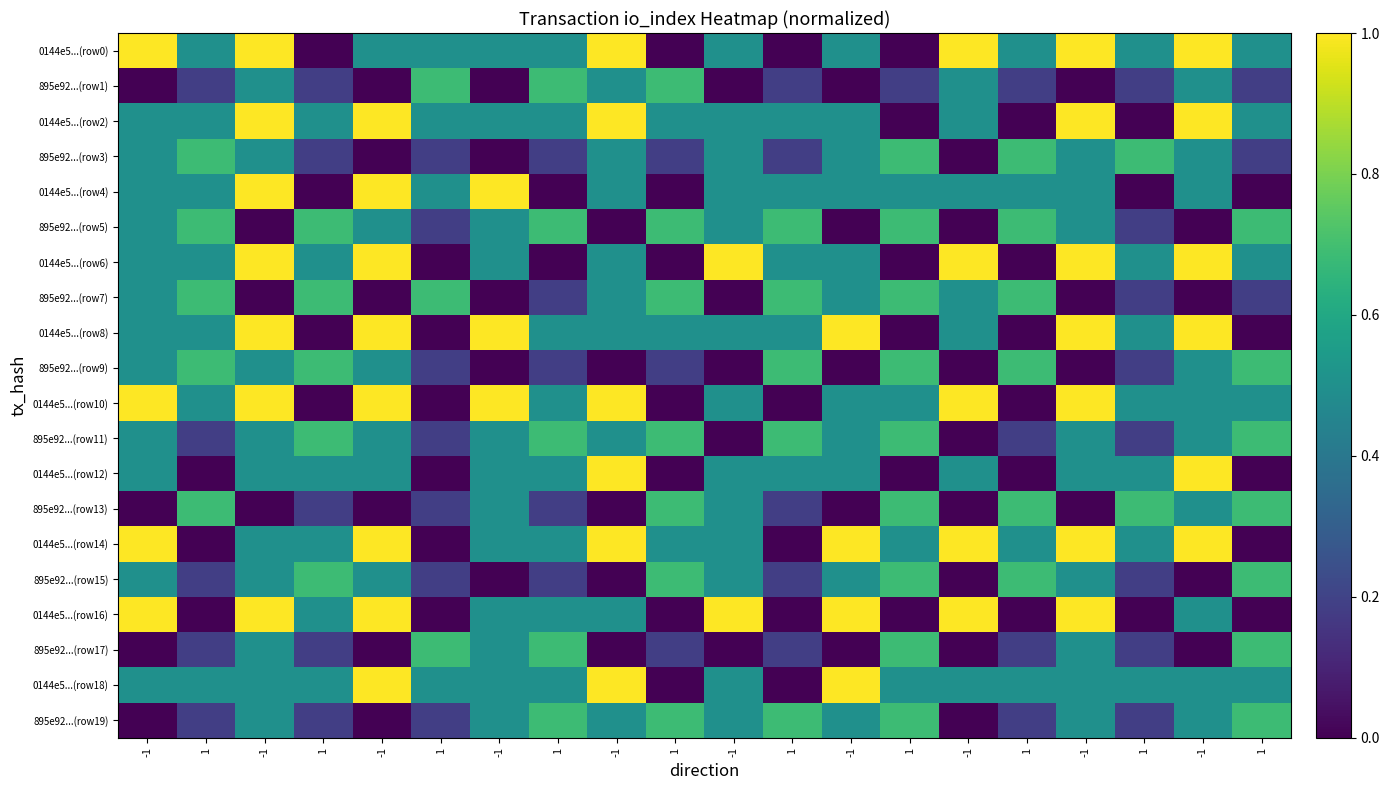

Reading left to right, what are all the values shown in this chart?

0144e5...(row0): -1=1.0	1=0.5	-1=1.0	1=0.0	-1=0.5	1=0.5	-1=0.5	1=0.5	-1=1.0	1=0.0	-1=0.5	1=0.0	-1=0.5	1=0.0	-1=1.0	1=0.5	-1=1.0	1=0.5	-1=1.0	1=0.5
895e92...(row1): -1=0.0	1=0.2	-1=0.5	1=0.2	-1=0.0	1=0.7	-1=0.0	1=0.7	-1=0.5	1=0.7	-1=0.0	1=0.2	-1=0.0	1=0.2	-1=0.5	1=0.2	-1=0.0	1=0.2	-1=0.5	1=0.2
0144e5...(row2): -1=0.5	1=0.5	-1=1.0	1=0.5	-1=1.0	1=0.5	-1=0.5	1=0.5	-1=1.0	1=0.5	-1=0.5	1=0.5	-1=0.5	1=0.0	-1=0.5	1=0.0	-1=1.0	1=0.0	-1=1.0	1=0.5
895e92...(row3): -1=0.5	1=0.7	-1=0.5	1=0.2	-1=0.0	1=0.2	-1=0.0	1=0.2	-1=0.5	1=0.2	-1=0.5	1=0.2	-1=0.5	1=0.7	-1=0.0	1=0.7	-1=0.5	1=0.7	-1=0.5	1=0.2
0144e5...(row4): -1=0.5	1=0.5	-1=1.0	1=0.0	-1=1.0	1=0.5	-1=1.0	1=0.0	-1=0.5	1=0.0	-1=0.5	1=0.5	-1=0.5	1=0.5	-1=0.5	1=0.5	-1=0.5	1=0.0	-1=0.5	1=0.0
895e92...(row5): -1=0.5	1=0.7	-1=0.0	1=0.7	-1=0.5	1=0.2	-1=0.5	1=0.7	-1=0.0	1=0.7	-1=0.5	1=0.7	-1=0.0	1=0.7	-1=0.0	1=0.7	-1=0.5	1=0.2	-1=0.0	1=0.7
0144e5...(row6): -1=0.5	1=0.5	-1=1.0	1=0.5	-1=1.0	1=0.0	-1=0.5	1=0.0	-1=0.5	1=0.0	-1=1.0	1=0.5	-1=0.5	1=0.0	-1=1.0	1=0.0	-1=1.0	1=0.5	-1=1.0	1=0.5
895e92...(row7): -1=0.5	1=0.7	-1=0.0	1=0.7	-1=0.0	1=0.7	-1=0.0	1=0.2	-1=0.5	1=0.7	-1=0.0	1=0.7	-1=0.5	1=0.7	-1=0.5	1=0.7	-1=0.0	1=0.2	-1=0.0	1=0.2
0144e5...(row8): -1=0.5	1=0.5	-1=1.0	1=0.0	-1=1.0	1=0.0	-1=1.0	1=0.5	-1=0.5	1=0.5	-1=0.5	1=0.5	-1=1.0	1=0.0	-1=0.5	1=0.0	-1=1.0	1=0.5	-1=1.0	1=0.0
895e92...(row9): -1=0.5	1=0.7	-1=0.5	1=0.7	-1=0.5	1=0.2	-1=0.0	1=0.2	-1=0.0	1=0.2	-1=0.0	1=0.7	-1=0.0	1=0.7	-1=0.0	1=0.7	-1=0.0	1=0.2	-1=0.5	1=0.7
0144e5...(row10): -1=1.0	1=0.5	-1=1.0	1=0.0	-1=1.0	1=0.0	-1=1.0	1=0.5	-1=1.0	1=0.0	-1=0.5	1=0.0	-1=0.5	1=0.5	-1=1.0	1=0.0	-1=1.0	1=0.5	-1=0.5	1=0.5
895e92...(row11): -1=0.5	1=0.2	-1=0.5	1=0.7	-1=0.5	1=0.2	-1=0.5	1=0.7	-1=0.5	1=0.7	-1=0.0	1=0.7	-1=0.5	1=0.7	-1=0.0	1=0.2	-1=0.5	1=0.2	-1=0.5	1=0.7
0144e5...(row12): -1=0.5	1=0.0	-1=0.5	1=0.5	-1=0.5	1=0.0	-1=0.5	1=0.5	-1=1.0	1=0.0	-1=0.5	1=0.5	-1=0.5	1=0.0	-1=0.5	1=0.0	-1=0.5	1=0.5	-1=1.0	1=0.0
895e92...(row13): -1=0.0	1=0.7	-1=0.0	1=0.2	-1=0.0	1=0.2	-1=0.5	1=0.2	-1=0.0	1=0.7	-1=0.5	1=0.2	-1=0.0	1=0.7	-1=0.0	1=0.7	-1=0.0	1=0.7	-1=0.5	1=0.7
0144e5...(row14): -1=1.0	1=0.0	-1=0.5	1=0.5	-1=1.0	1=0.0	-1=0.5	1=0.5	-1=1.0	1=0.5	-1=0.5	1=0.0	-1=1.0	1=0.5	-1=1.0	1=0.5	-1=1.0	1=0.5	-1=1.0	1=0.0
895e92...(row15): -1=0.5	1=0.2	-1=0.5	1=0.7	-1=0.5	1=0.2	-1=0.0	1=0.2	-1=0.0	1=0.7	-1=0.5	1=0.2	-1=0.5	1=0.7	-1=0.0	1=0.7	-1=0.5	1=0.2	-1=0.0	1=0.7
0144e5...(row16): -1=1.0	1=0.0	-1=1.0	1=0.5	-1=1.0	1=0.0	-1=0.5	1=0.5	-1=0.5	1=0.0	-1=1.0	1=0.0	-1=1.0	1=0.0	-1=1.0	1=0.0	-1=1.0	1=0.0	-1=0.5	1=0.0
895e92...(row17): -1=0.0	1=0.2	-1=0.5	1=0.2	-1=0.0	1=0.7	-1=0.5	1=0.7	-1=0.0	1=0.2	-1=0.0	1=0.2	-1=0.0	1=0.7	-1=0.0	1=0.2	-1=0.5	1=0.2	-1=0.0	1=0.7
0144e5...(row18): -1=0.5	1=0.5	-1=0.5	1=0.5	-1=1.0	1=0.5	-1=0.5	1=0.5	-1=1.0	1=0.0	-1=0.5	1=0.0	-1=1.0	1=0.5	-1=0.5	1=0.5	-1=0.5	1=0.5	-1=0.5	1=0.5
895e92...(row19): -1=0.0	1=0.2	-1=0.5	1=0.2	-1=0.0	1=0.2	-1=0.5	1=0.7	-1=0.5	1=0.7	-1=0.5	1=0.7	-1=0.5	1=0.7	-1=0.0	1=0.2	-1=0.5	1=0.2	-1=0.5	1=0.7